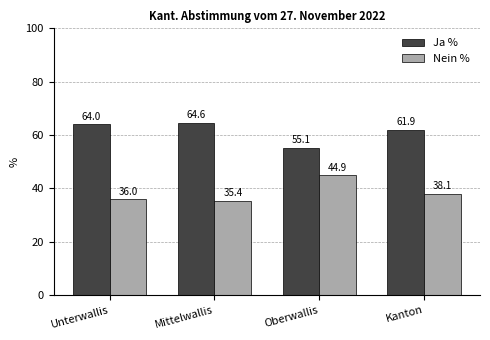

What is the sum of all Ja % values?

245.7